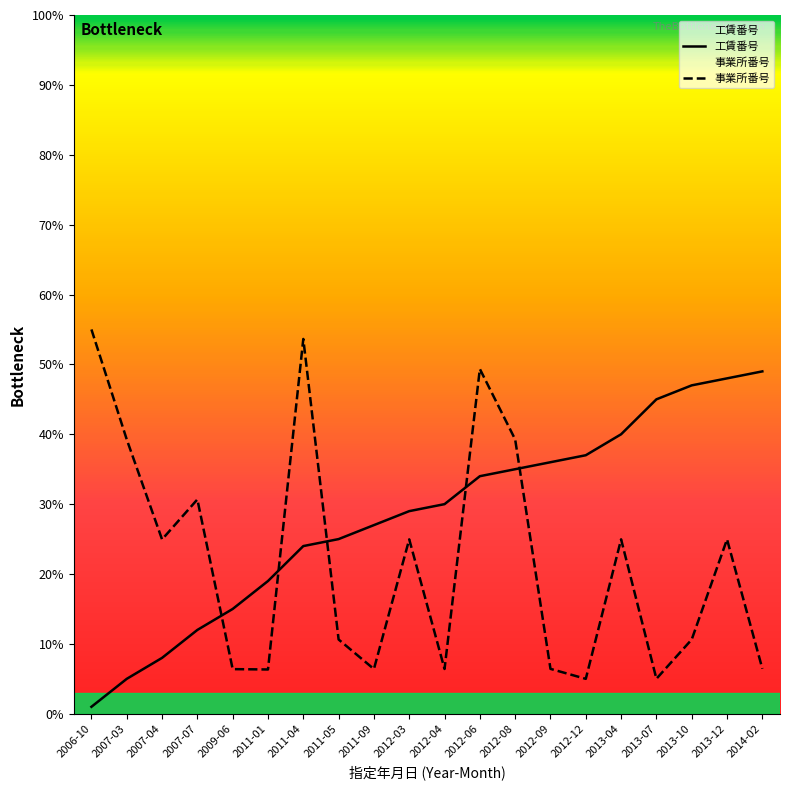

How many intersections are there between 事業所番号 and 工賃番号?

5